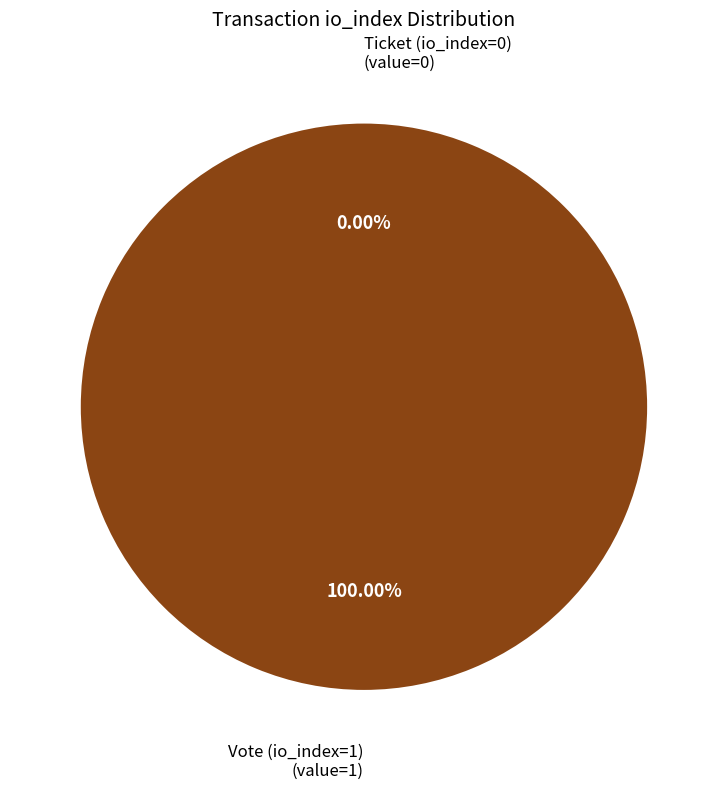

Is it true that Ticket (io_index=0) is 9% of the pie?

False